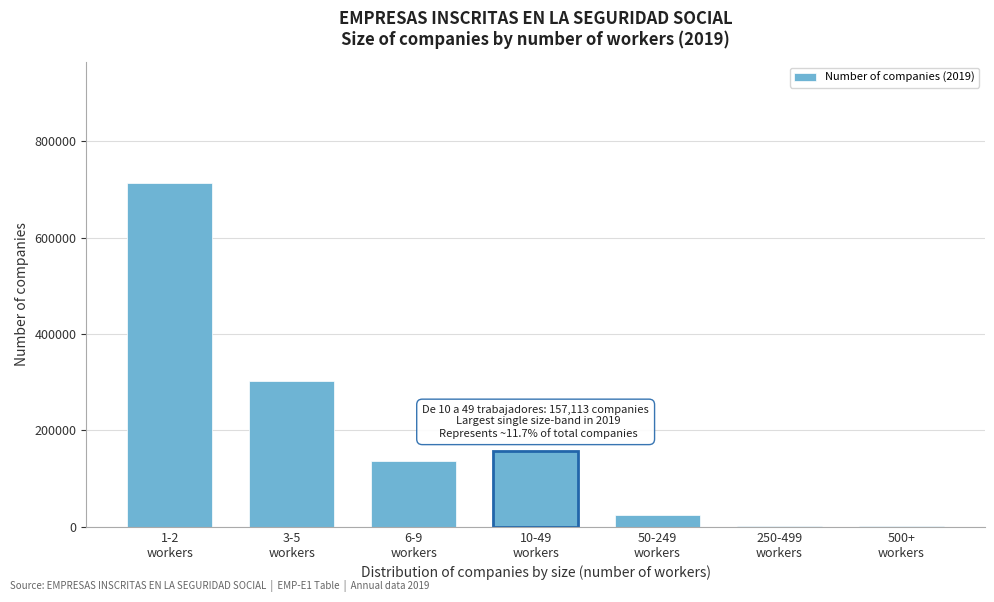

What is the greatest value displayed?

714284